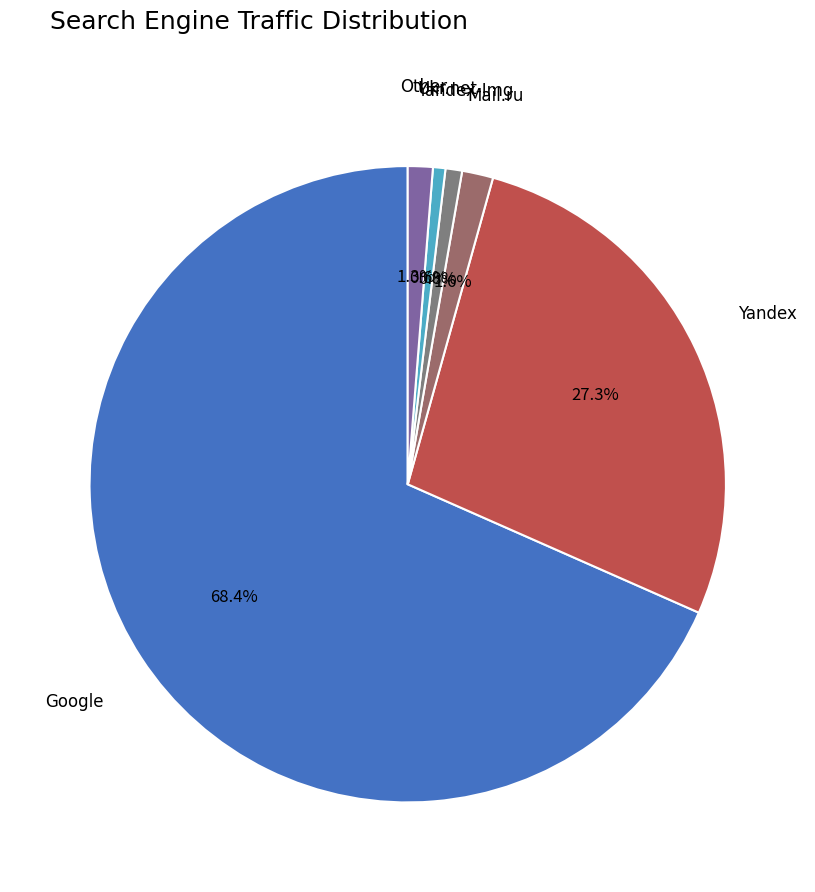

How many slices are in this pie chart?

6